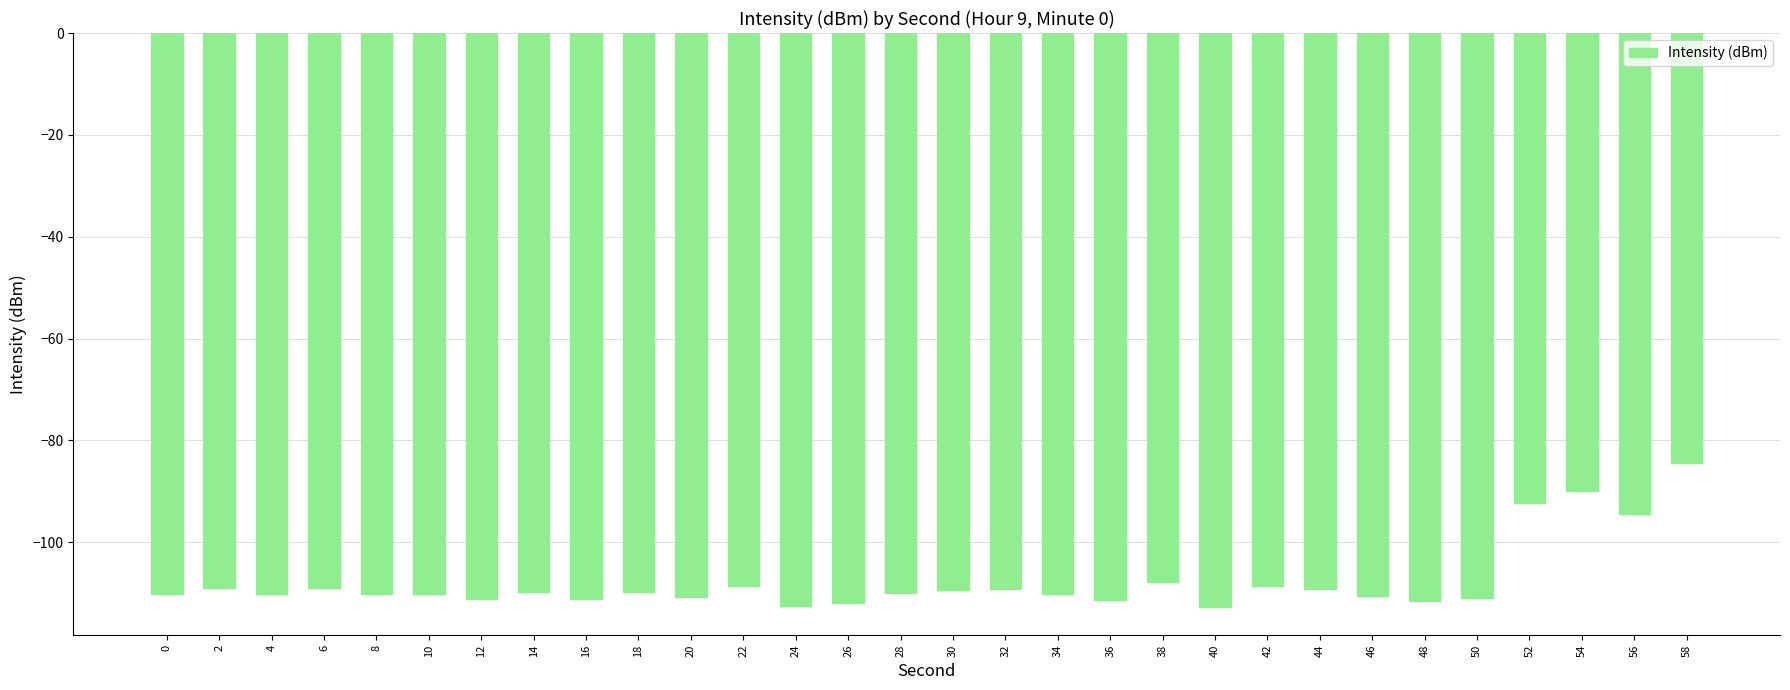

Where is the data nearest to the value -98?

56